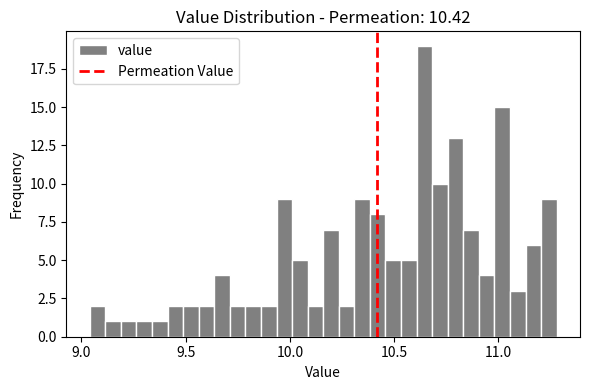

Around what value on the x-axis is the tallest bar? Give the approximate position of its centre, as read against the axis.

10.65